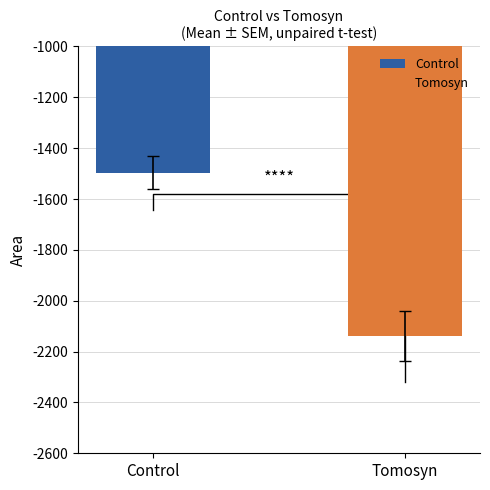

How many data points in Tomosyn are less than -2115?

13